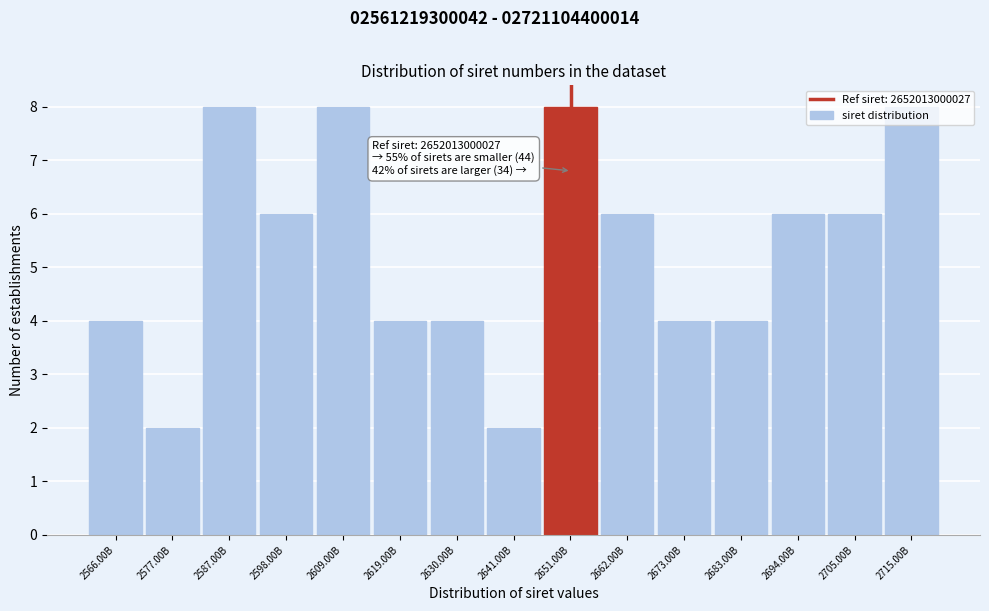

The value at 2609.00B is 3. True or false?

False